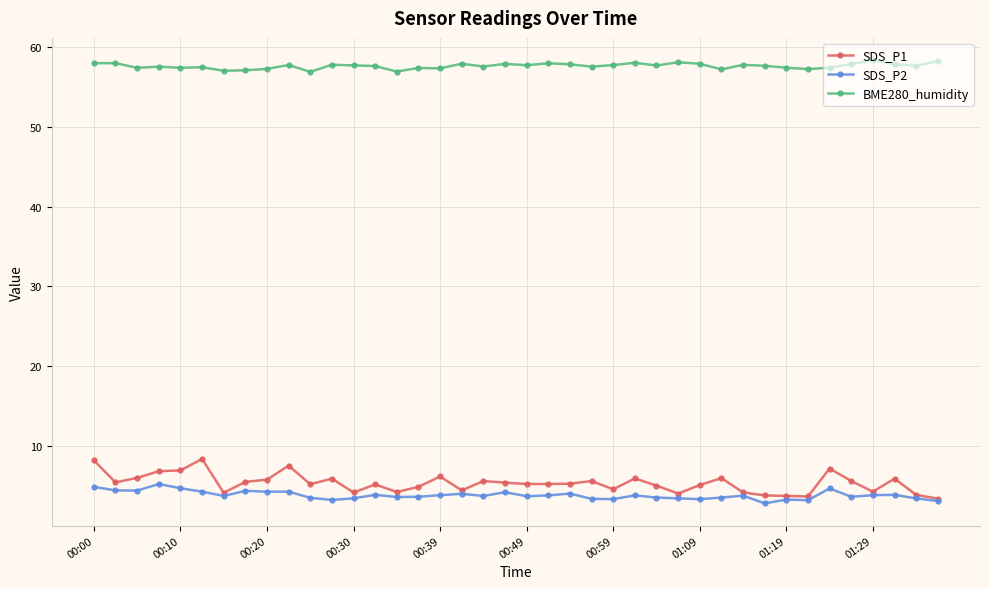

What is the smallest value displayed?

2.8